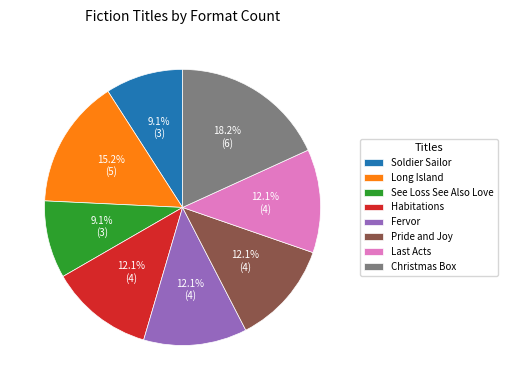

To the nearest percent, what percentage of the pie is Christmas Box?

18%